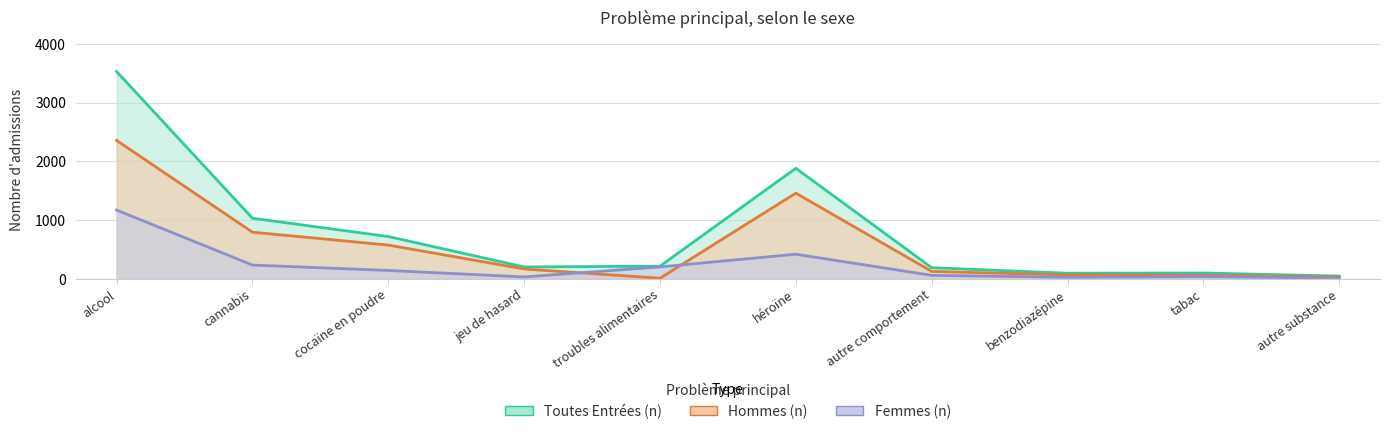

Where does the Toutes Entrées (n) series first go above 218?

alcool